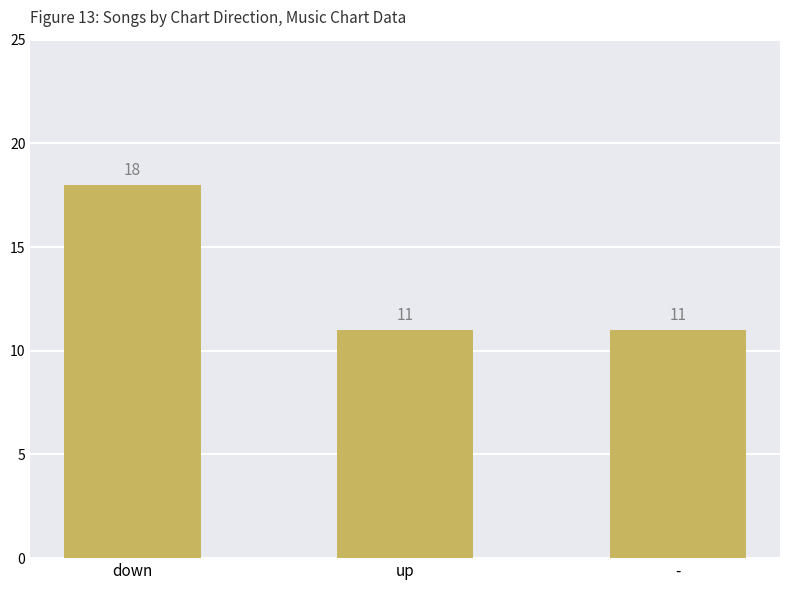

What is the maximum value shown in the chart?

18